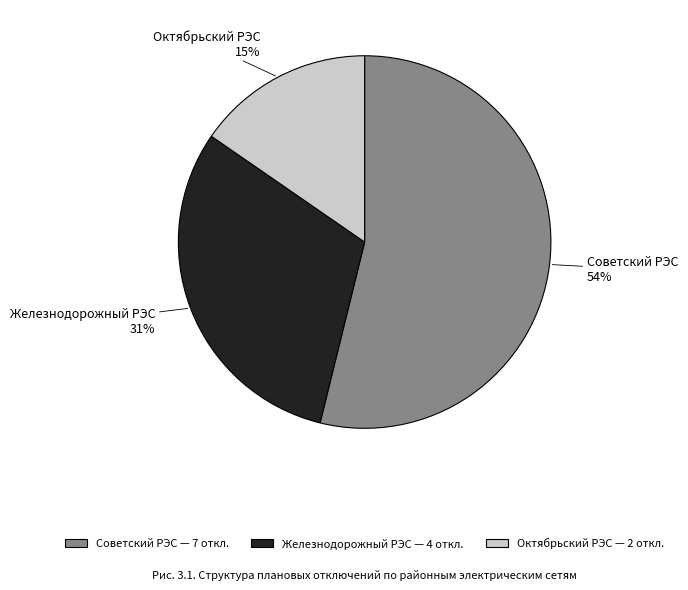

Which category has the smallest portion of the pie?

Октябрьский РЭС